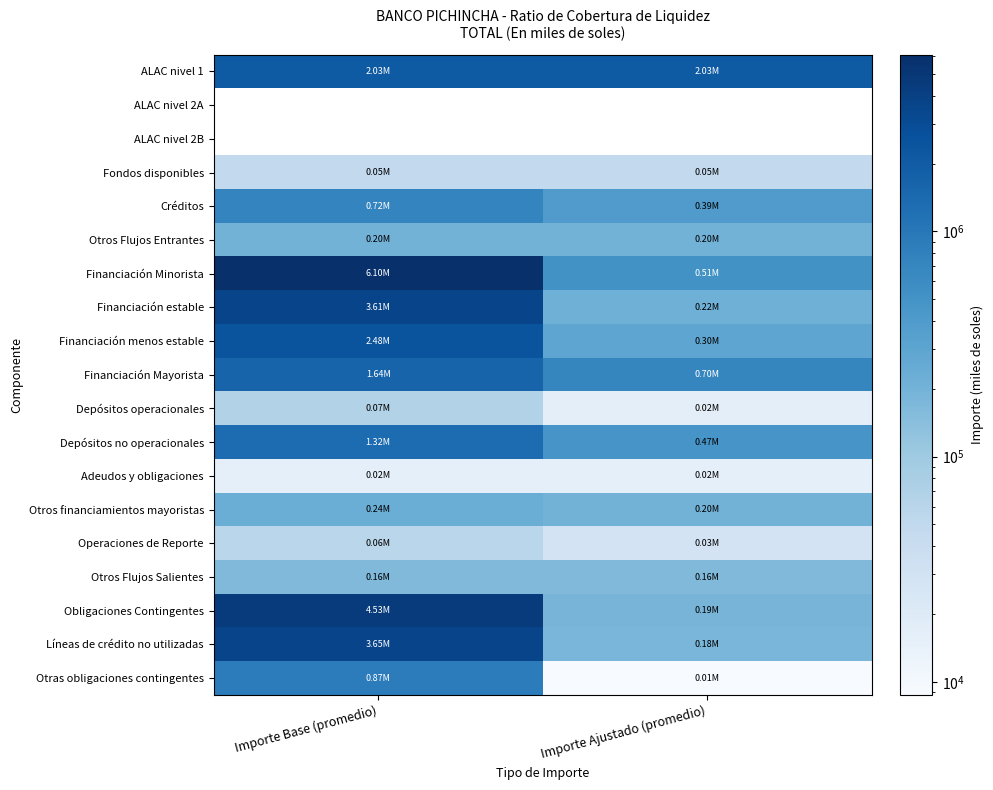

What is the sum of the Líneas de crédito no utilizadas values at Importe Base (promedio) and Importe Ajustado (promedio)?

3836620.0